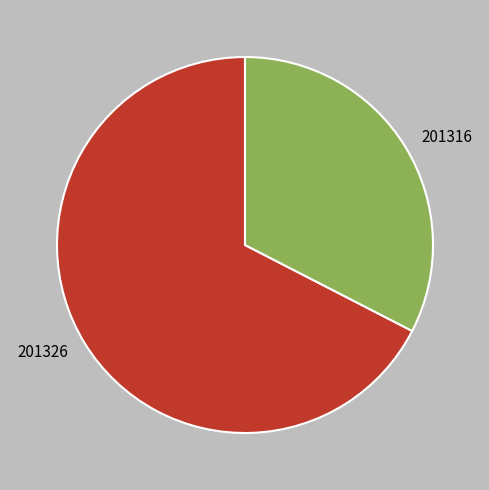

Which category has the smallest portion of the pie?

201316